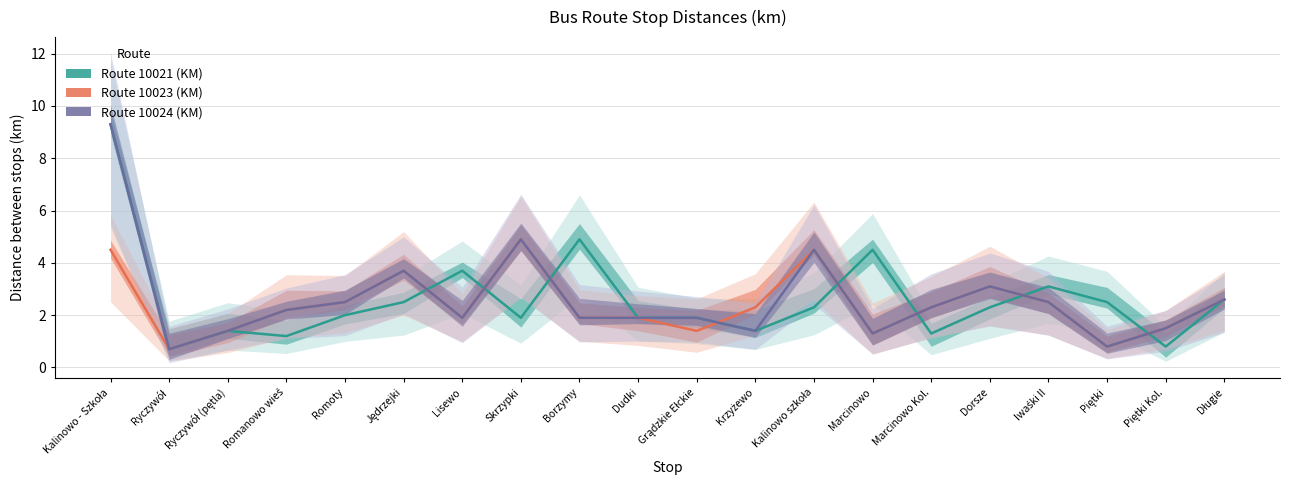

What is the maximum value shown in the chart?

9.3